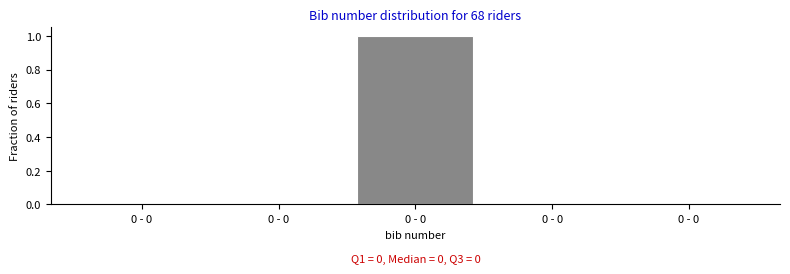

Are the bars horizontal?

No